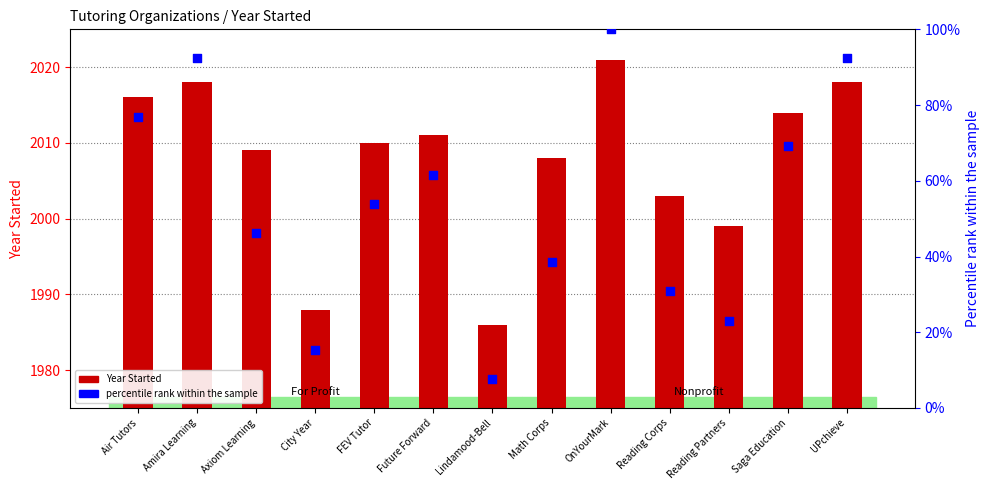

Is the value of percentile rank within the sample at Air Tutors greater than the value of Year Started at Axiom Learning?

No